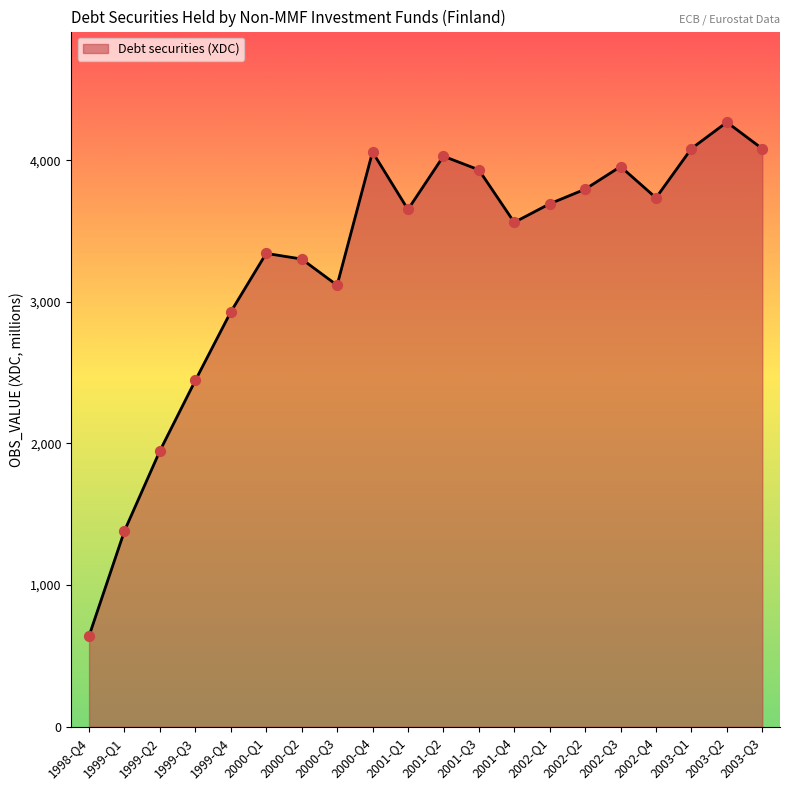

What is the change in value from 2001-Q4 to 2002-Q1?

+131